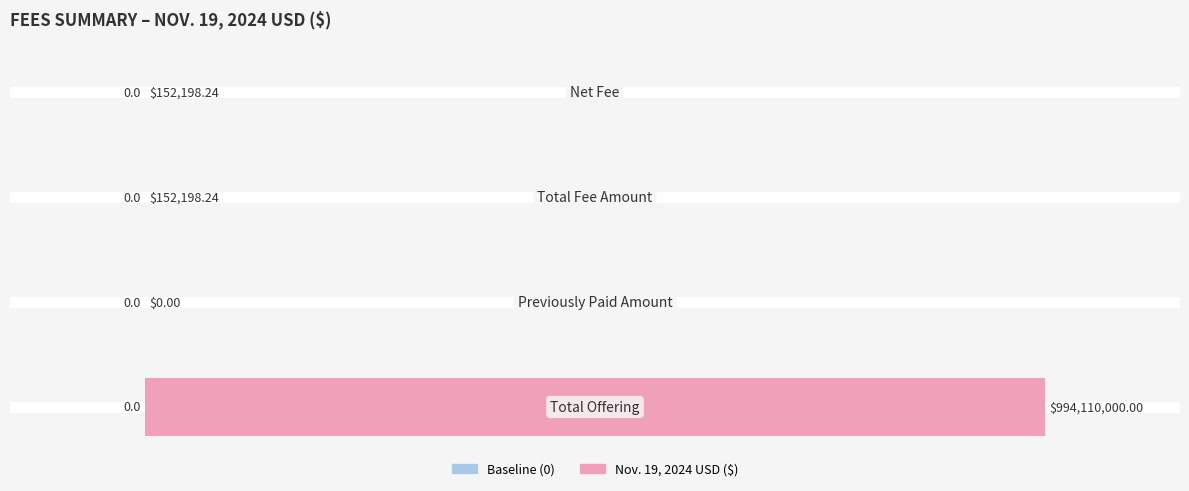

What is the sum of all values?

100.0